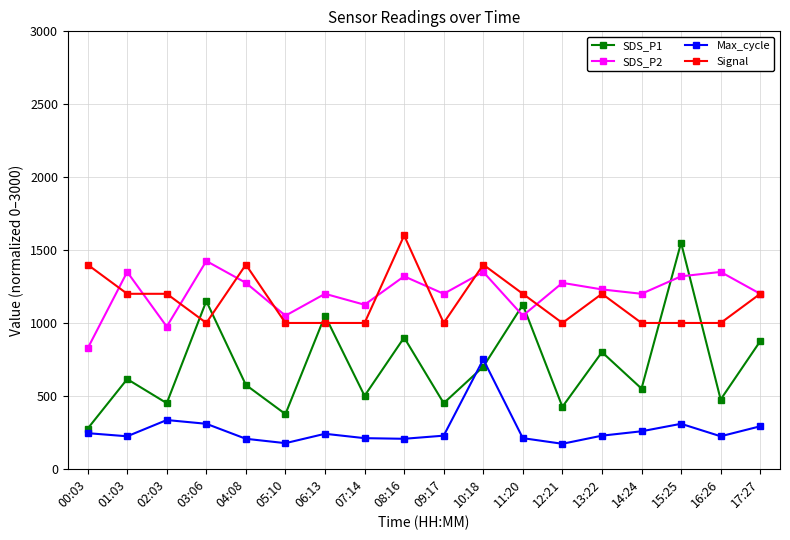

What is the maximum value shown in the chart?

1600.0